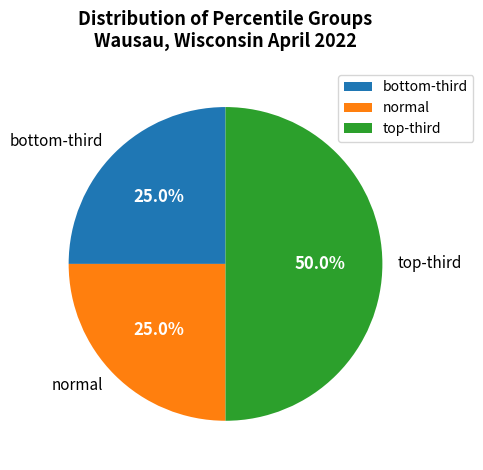

Which slice is the largest?

top-third